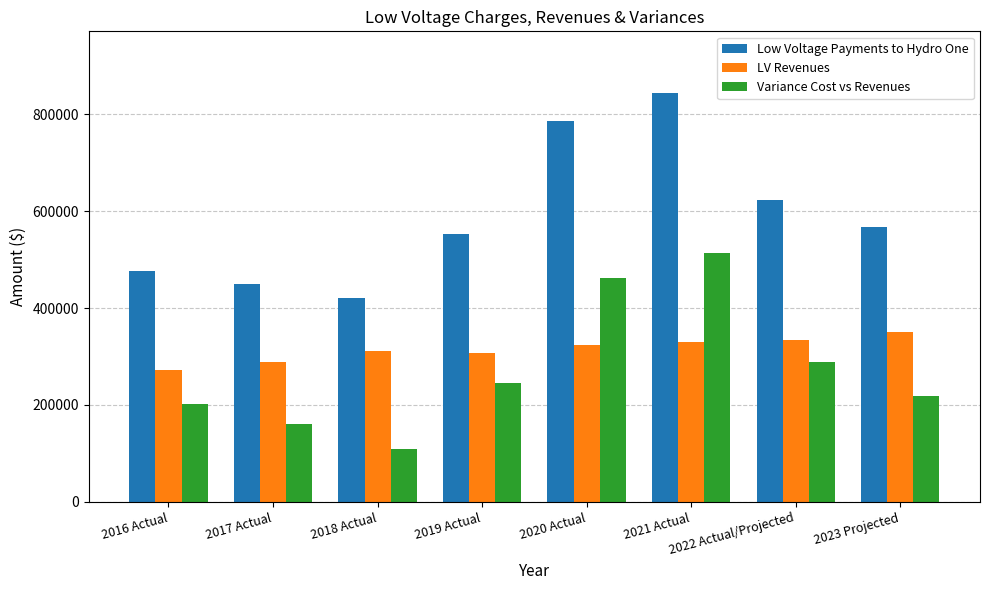

At which label does Low Voltage Payments to Hydro One first exceed 567686?

2020 Actual